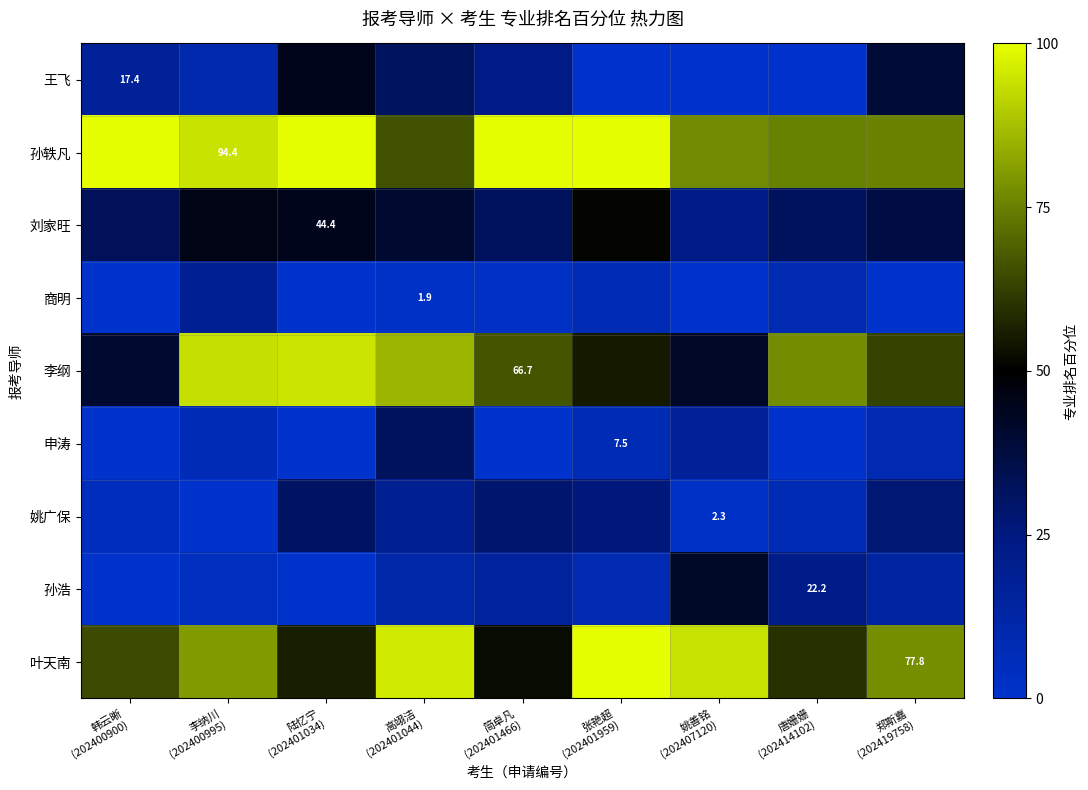

What value does the 叶天南 series have at 郑斯嘉 (202419758)?

77.8